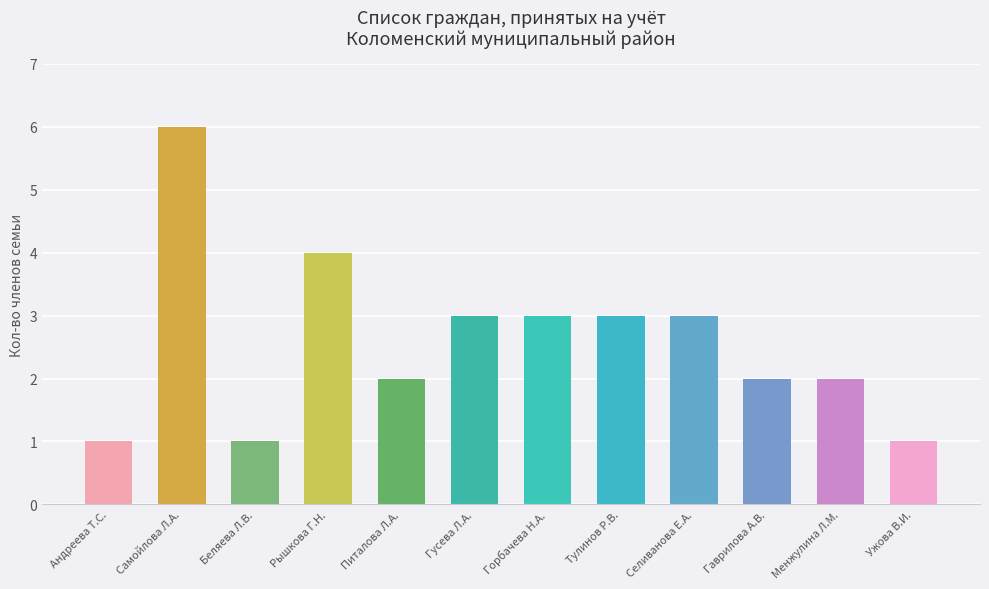

Approximately how many times larger is the value at Горбачева Н.А. compared to Тулинов Р.В.?

1.0